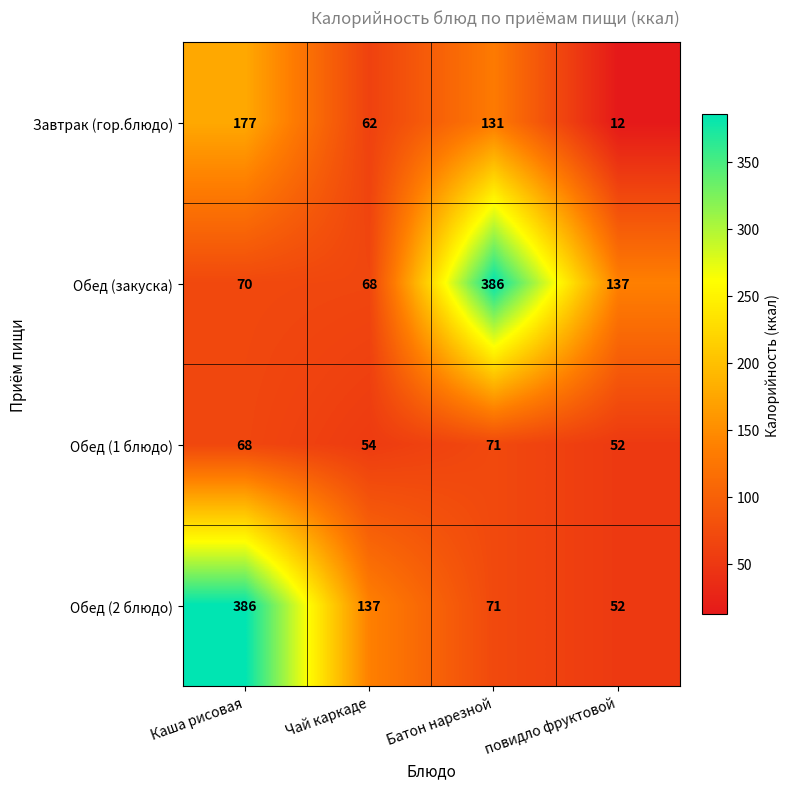

How many distinct data groups are displayed?

4